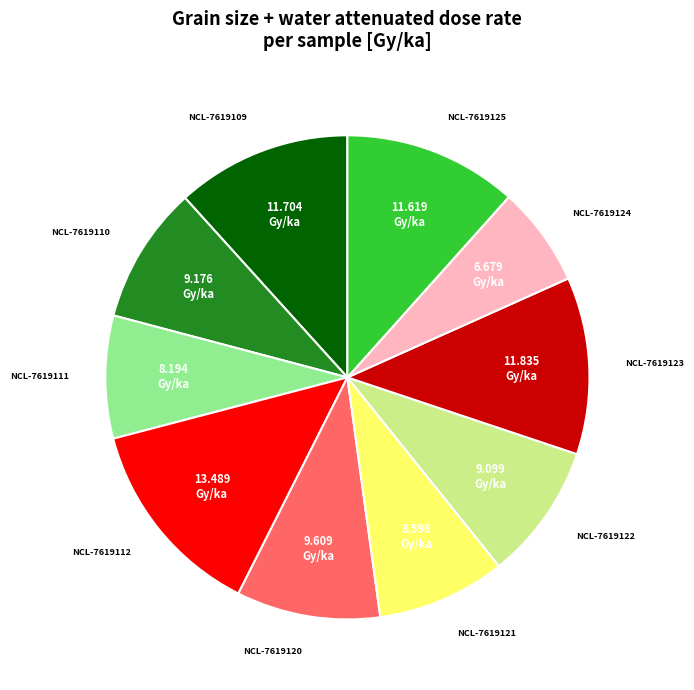

Does NCL-7619112 represent more than half of the total?

No